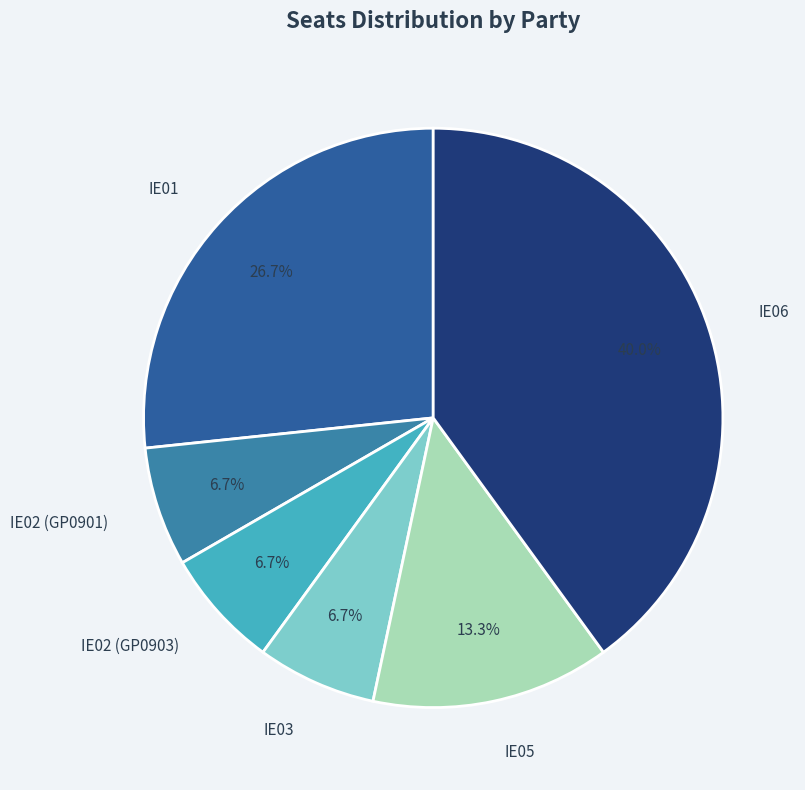

Does any single category account for the majority?

No